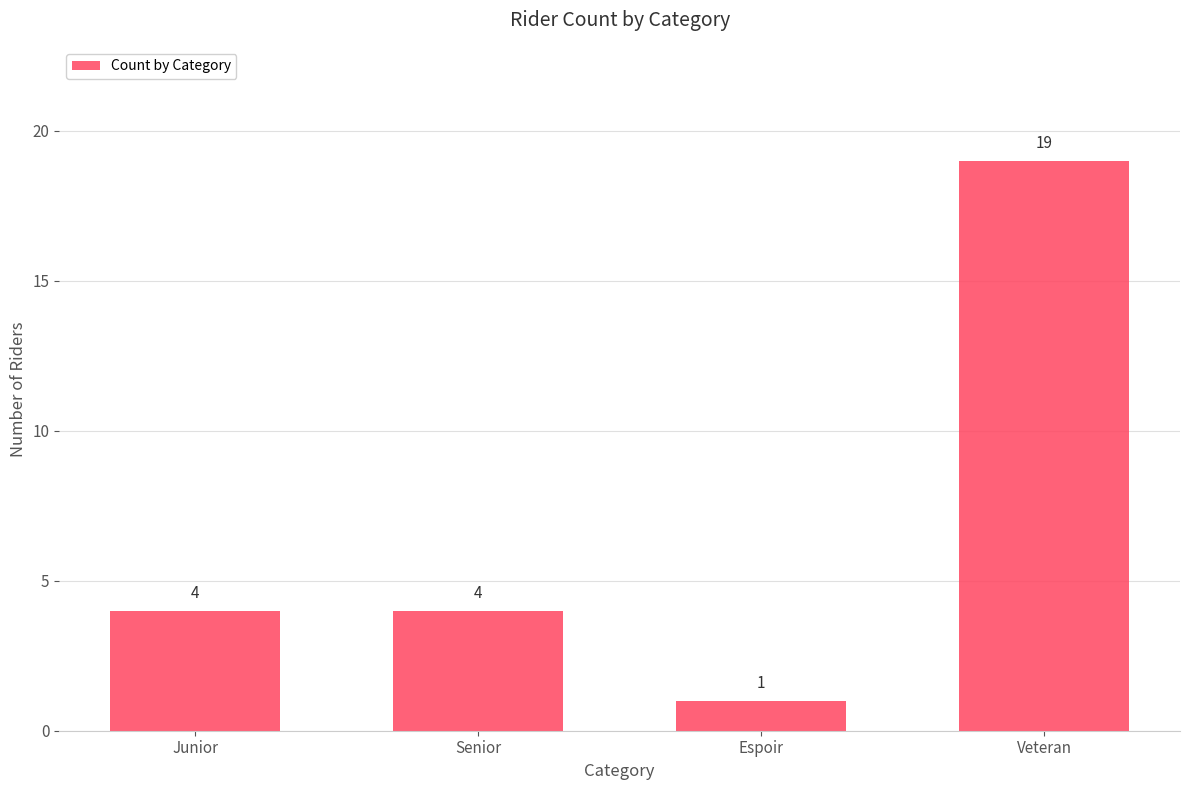

What is the approximate value at Senior?

4